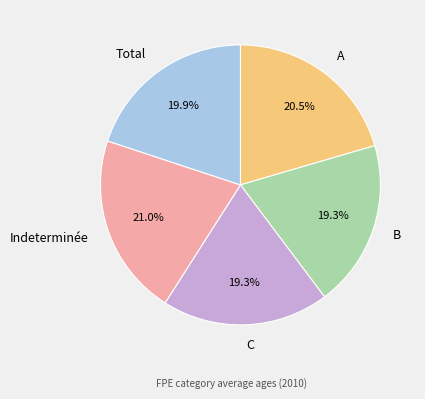

Does any single category account for the majority?

No